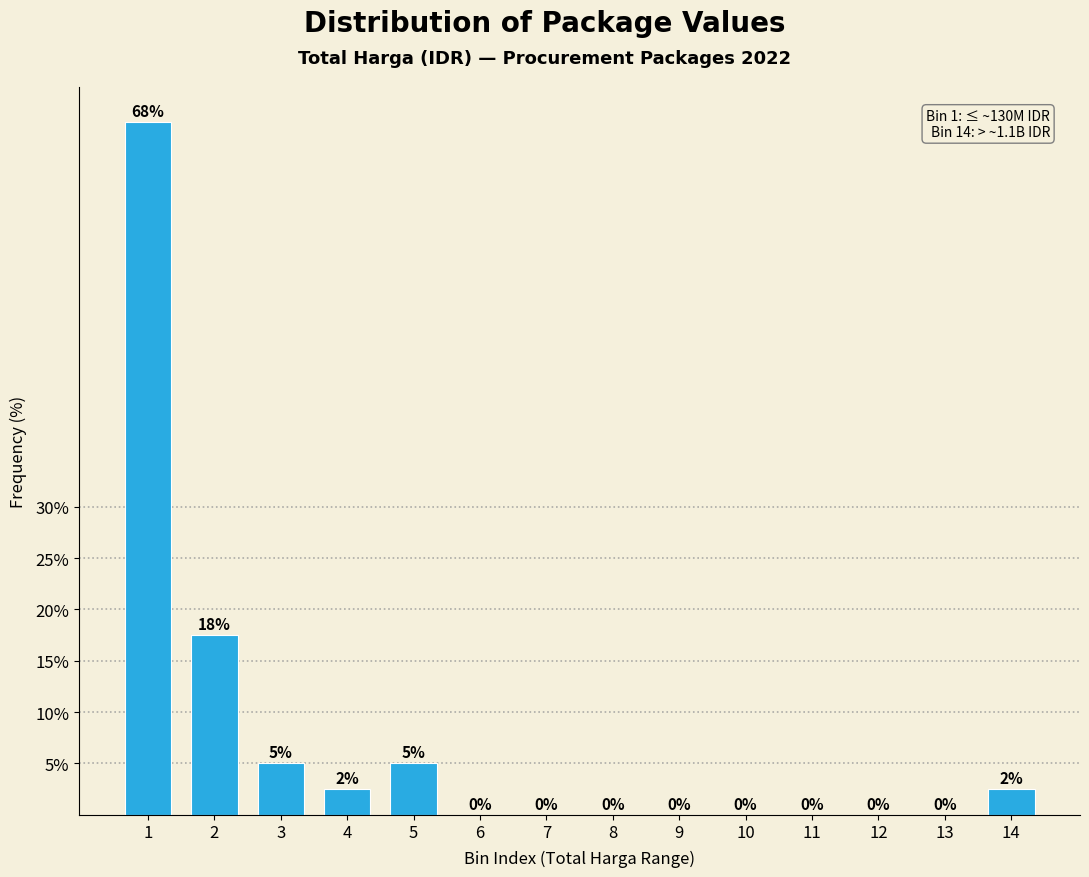

What is the maximum value shown in the chart?

67.5